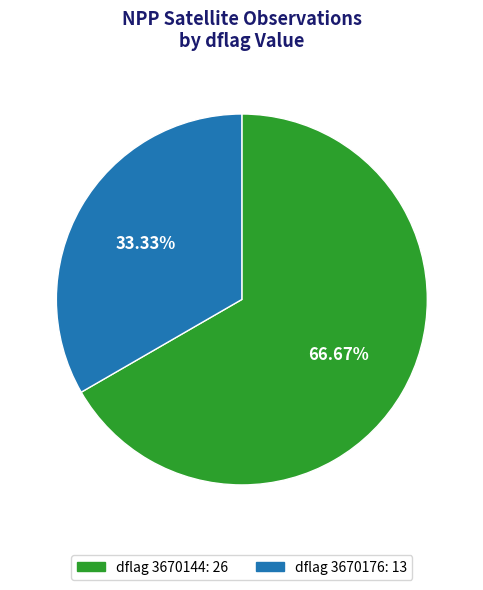

How many segments does this pie chart have?

2